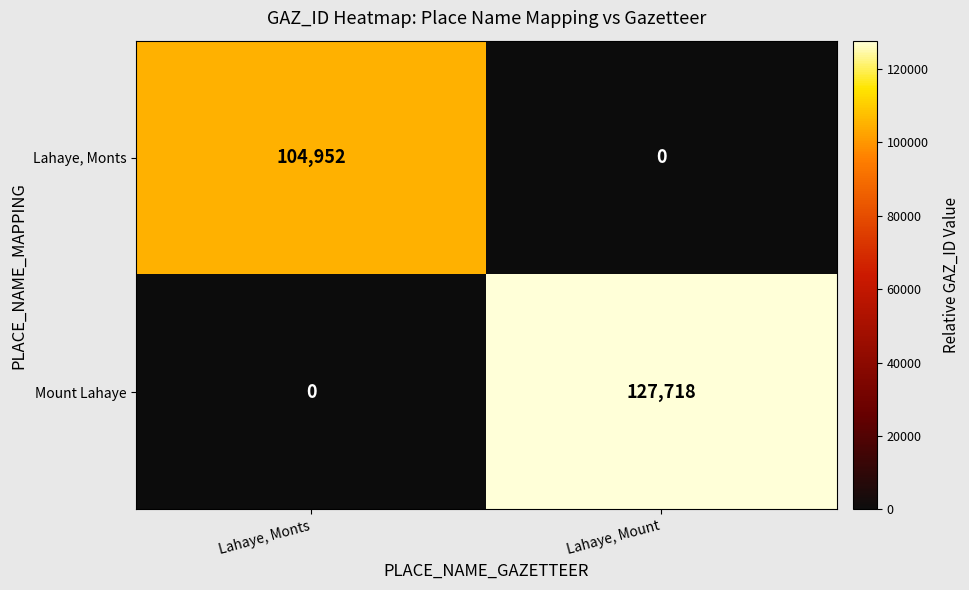

What is the sum of all Lahaye, Monts values?

104952